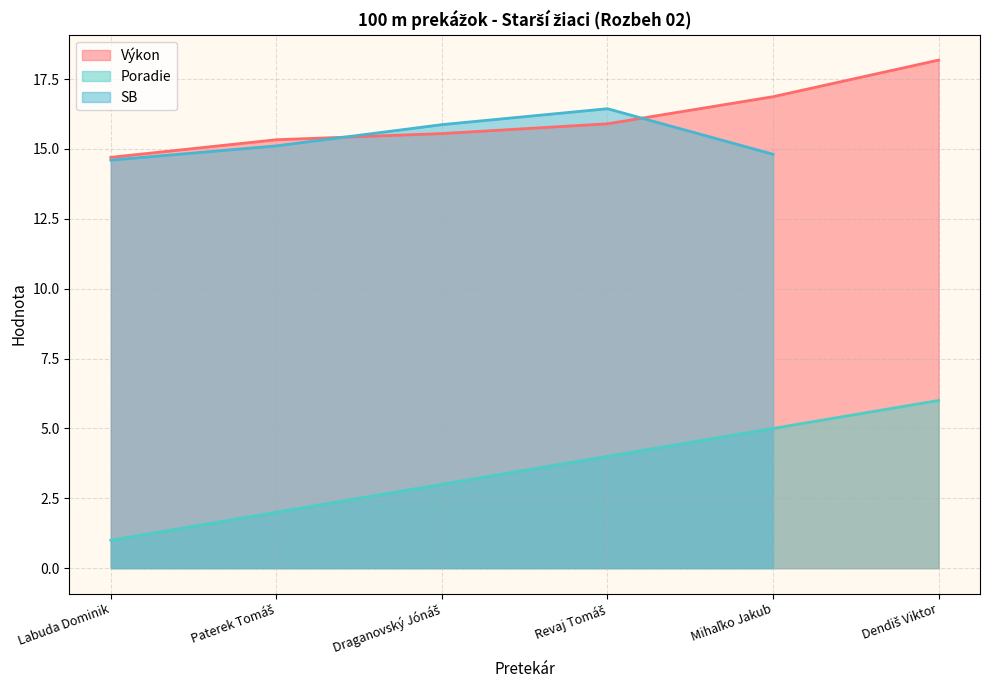

What is the sum of all Poradie values?

21.0